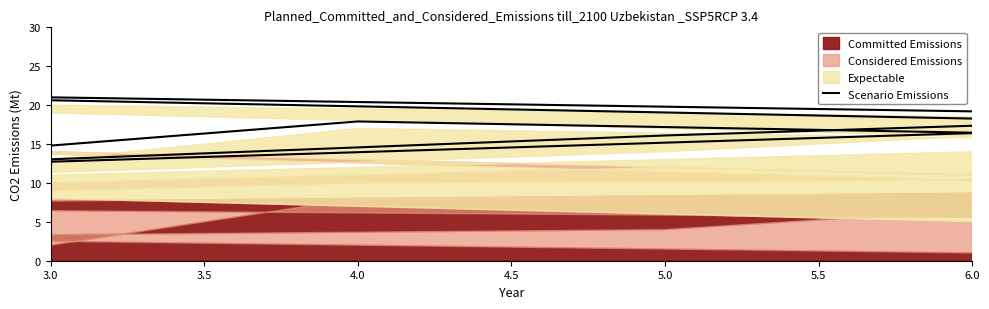

The value at 6.0 is 9.2. True or false?

False